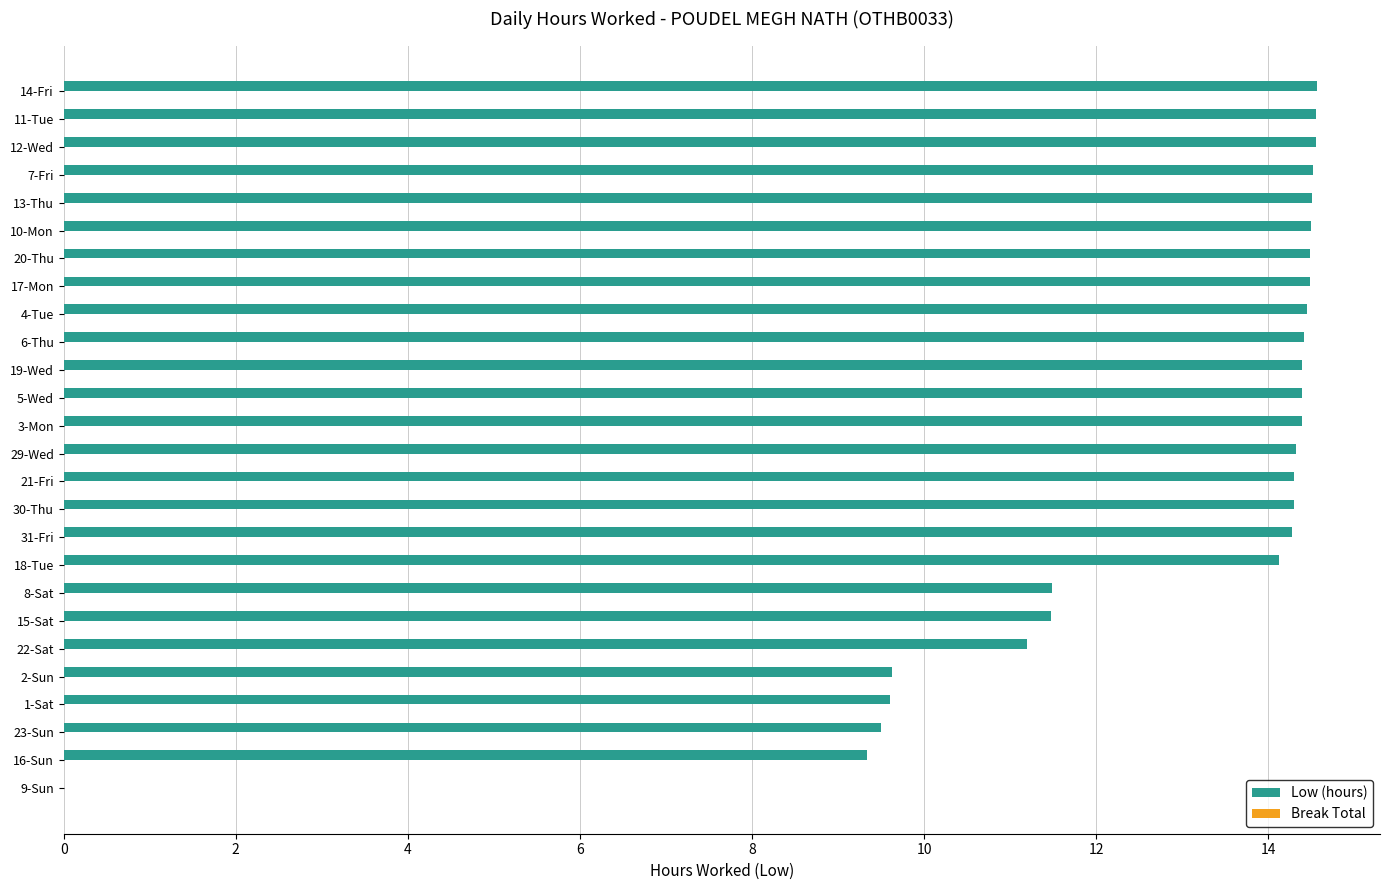

Is it true that the value at 13-Thu is 21.4?

False